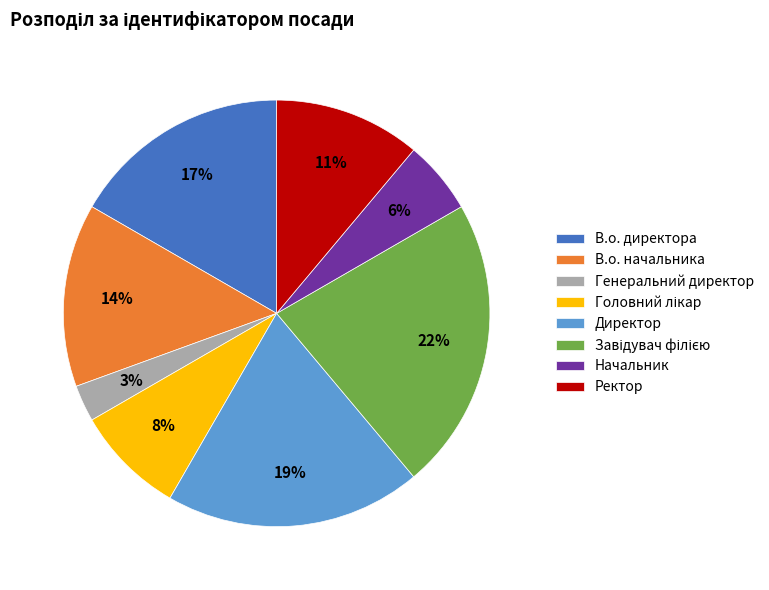

How many segments does this pie chart have?

8